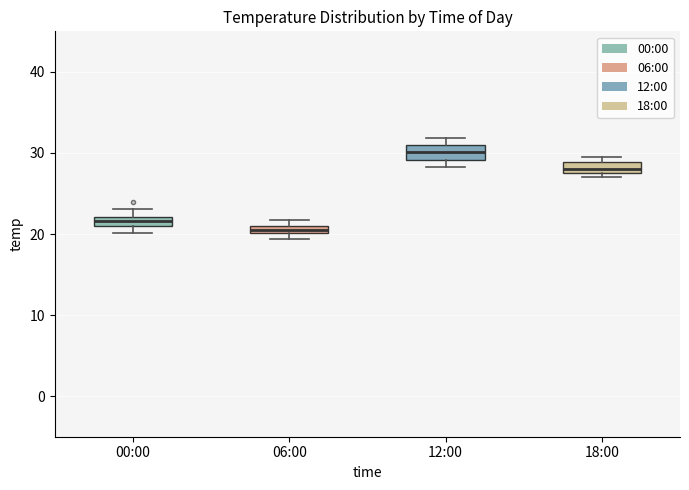

Where is the upper edge of the box for 00:00 on the y-axis? The values are not printed on the chart, so give them approximately, as read against the axis.

22